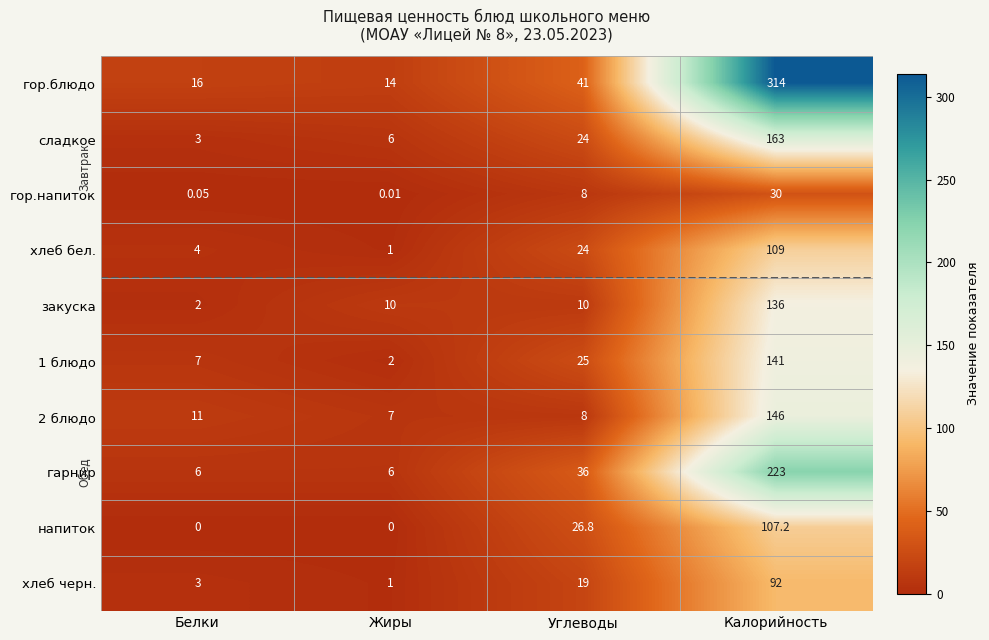

At which category is the sum across all series the highest?

Калорийность